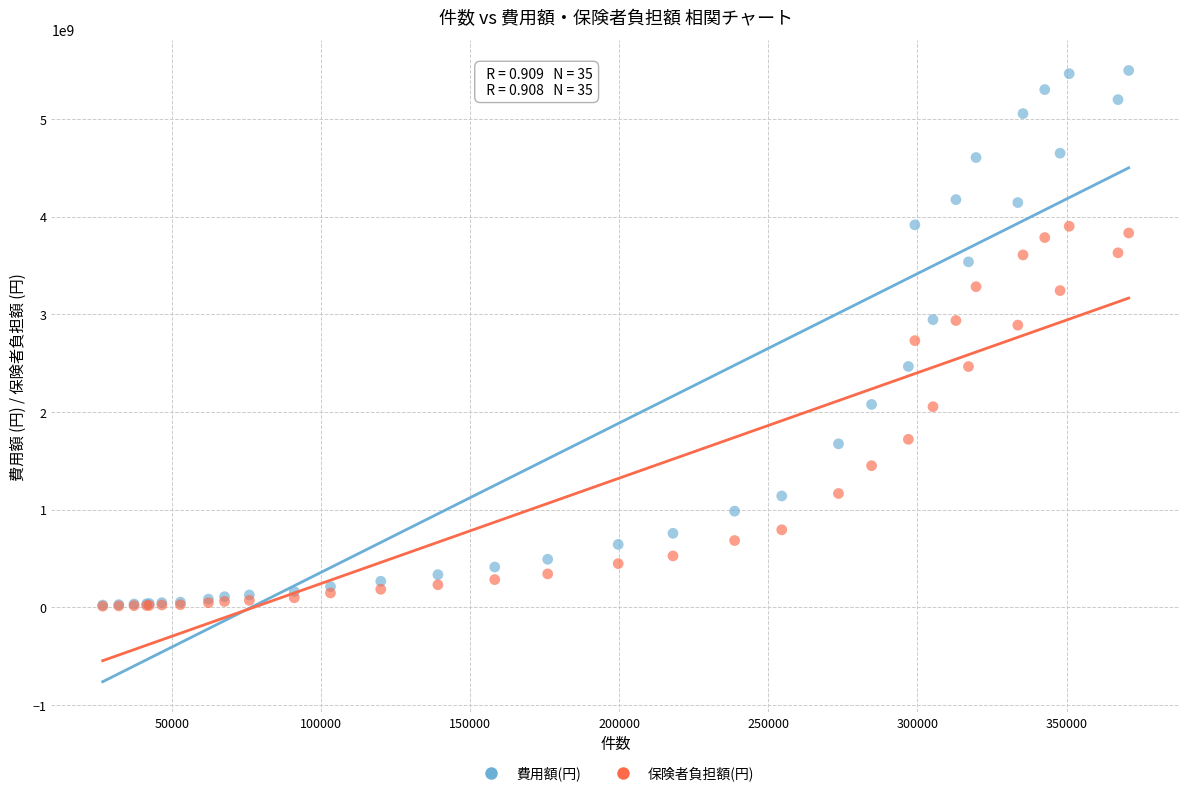

Which series contains the highest Y value?

費用額(円)